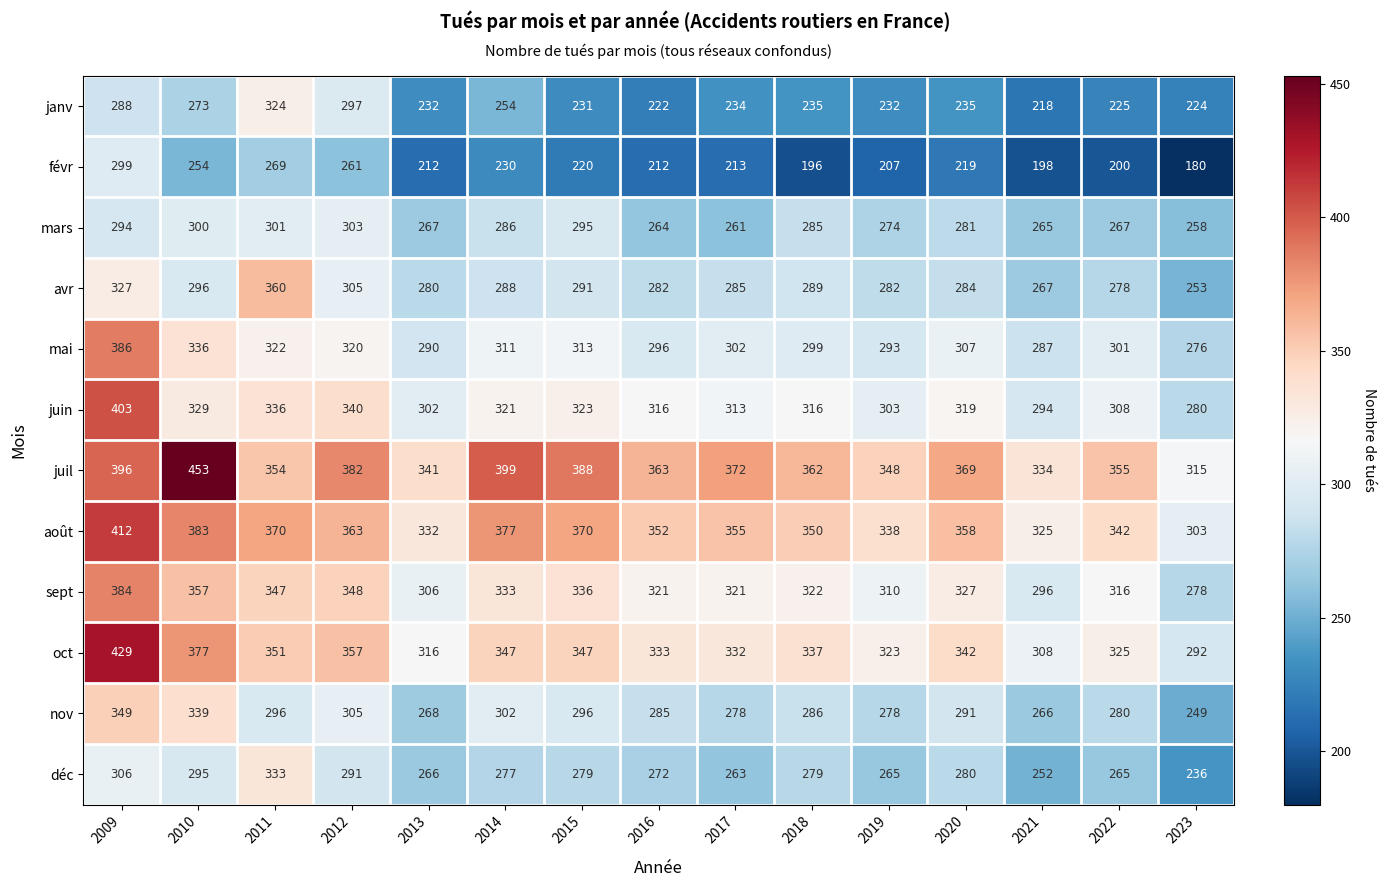

At which category is the sum across all series the highest?

2009